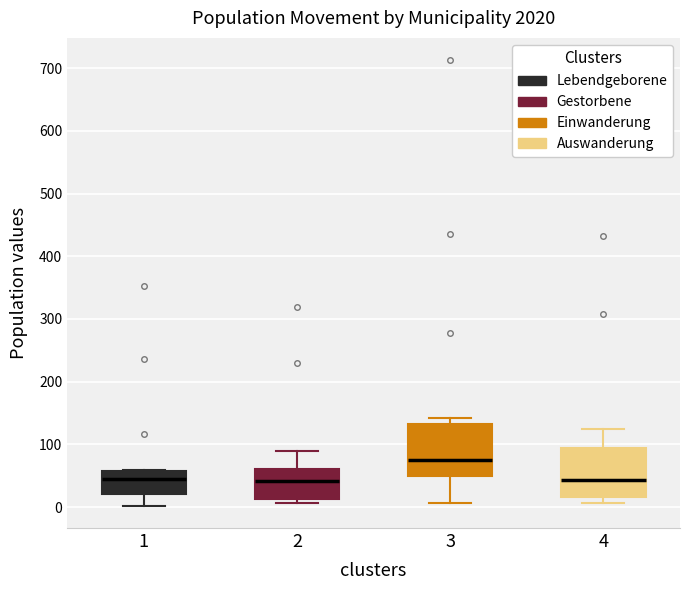

Which box's median line is the highest?

3